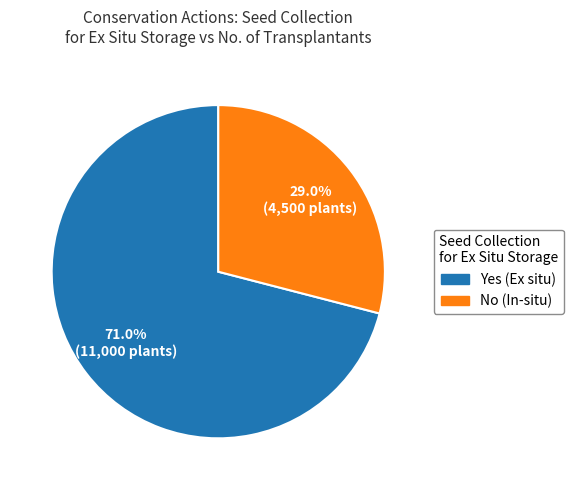

How many segments does this pie chart have?

2